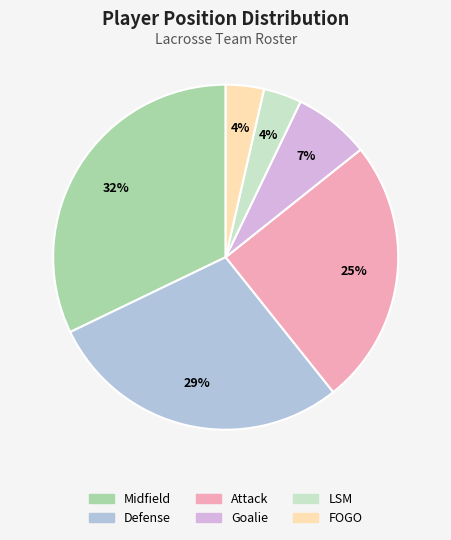

Which slice is the largest?

Midfield